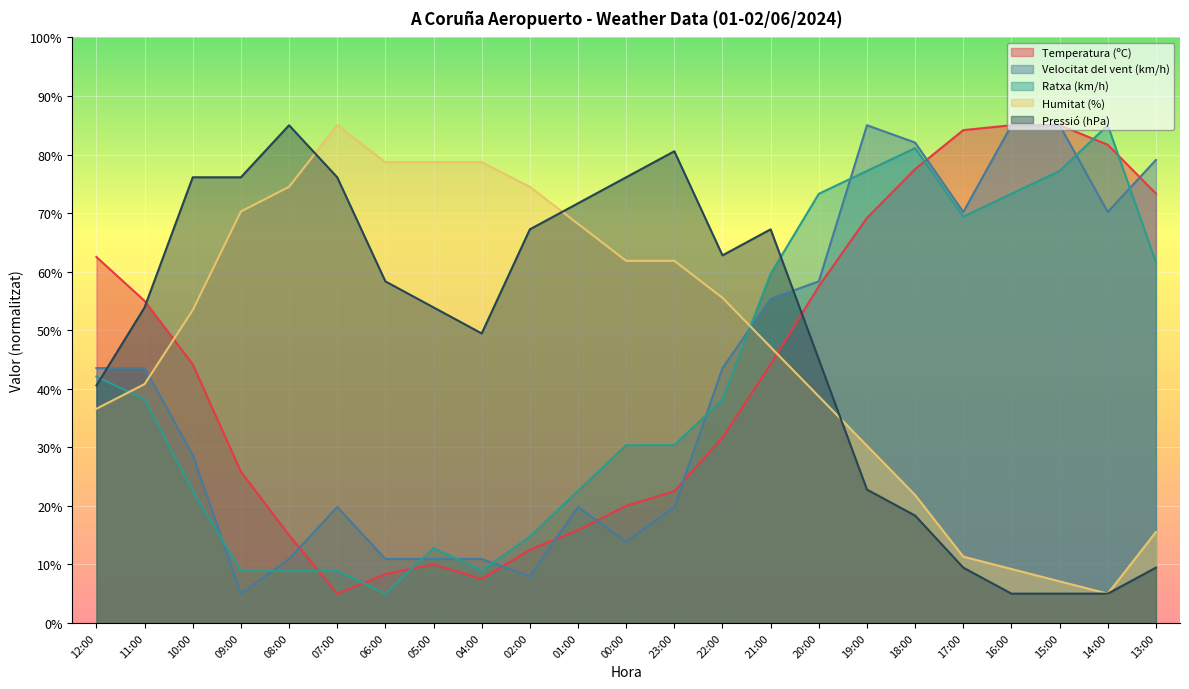

Reading right to left, list all the values displayed in this chart.

Temperatura (ºC): 73.3	81.7	85.0	85.0	84.2	77.5	69.2	57.5	44.2	31.7	22.5	20.0	15.8	12.5	7.5	10.0	8.3	5.0	15.0	25.8	44.2	55.0	62.5
Velocitat del vent (km/h): 79.1	70.2	85.0	85.0	70.2	82.0	85.0	58.3	55.4	43.5	19.8	13.9	19.8	8.0	10.9	10.9	10.9	19.8	10.9	5.0	28.7	43.5	43.5
Ratxa (km/h): 61.6	85.0	77.2	73.3	69.4	81.1	77.2	73.3	59.6	38.2	30.4	30.4	22.6	14.8	8.9	12.8	5.0	8.9	8.9	8.9	22.6	38.2	42.1
Humitat (%): 15.5	5.0	7.1	9.2	11.3	21.8	30.3	38.7	47.1	55.5	61.8	61.8	68.2	74.5	78.7	78.7	78.7	85.0	74.5	70.3	53.4	40.8	36.6
Pressió (hPa): 9.4	5.0	5.0	5.0	9.4	18.3	22.8	45.0	67.2	62.8	80.6	76.1	71.7	67.2	49.4	53.9	58.3	76.1	85.0	76.1	76.1	53.9	40.6